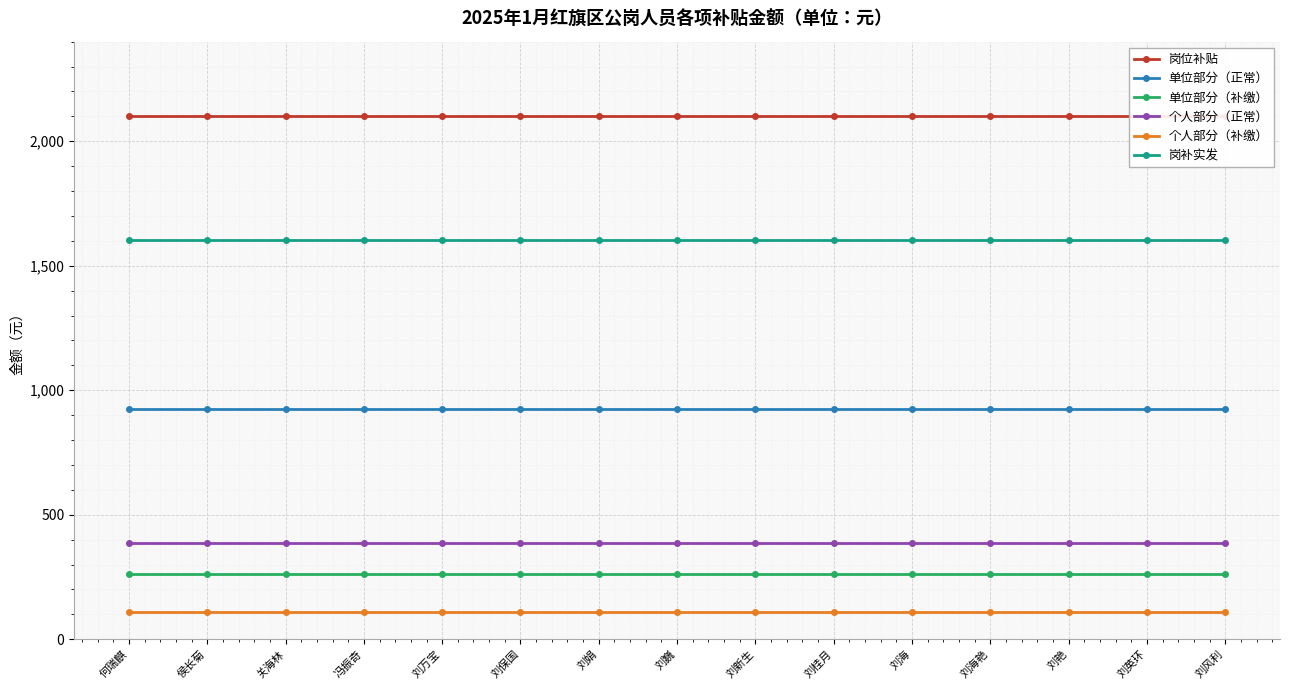

Reading left to right, list all the values displayed in this chart.

岗位补贴: 何瑞麒=2100.0	侯长菊=2100.0	关海林=2100.0	冯振奇=2100.0	刘万宝=2100.0	刘保国=2100.0	刘娟=2100.0	刘巍=2100.0	刘新生=2100.0	刘桂月=2100.0	刘海=2100.0	刘海艳=2100.0	刘艳=2100.0	刘英环=2100.0	刘风利=2100.0
单位部分（正常）: 何瑞麒=926.2	侯长菊=926.2	关海林=926.2	冯振奇=926.2	刘万宝=926.2	刘保国=926.2	刘娟=926.2	刘巍=926.2	刘新生=926.2	刘桂月=926.2	刘海=926.2	刘海艳=926.2	刘艳=926.2	刘英环=926.2	刘风利=926.2
单位部分（补缴）: 何瑞麒=261.3	侯长菊=261.3	关海林=261.3	冯振奇=261.3	刘万宝=261.3	刘保国=261.3	刘娟=261.3	刘巍=261.3	刘新生=261.3	刘桂月=261.3	刘海=261.3	刘海艳=261.3	刘艳=261.3	刘英环=261.3	刘风利=261.3
个人部分（正常）: 何瑞麒=386.9	侯长菊=386.9	关海林=386.9	冯振奇=386.9	刘万宝=386.9	刘保国=386.9	刘娟=386.9	刘巍=386.9	刘新生=386.9	刘桂月=386.9	刘海=386.9	刘海艳=386.9	刘艳=386.9	刘英环=386.9	刘风利=386.9
个人部分（补缴）: 何瑞麒=109.4	侯长菊=109.4	关海林=109.4	冯振奇=109.4	刘万宝=109.4	刘保国=109.4	刘娟=109.4	刘巍=109.4	刘新生=109.4	刘桂月=109.4	刘海=109.4	刘海艳=109.4	刘艳=109.4	刘英环=109.4	刘风利=109.4
岗补实发: 何瑞麒=1603.8	侯长菊=1603.8	关海林=1603.8	冯振奇=1603.8	刘万宝=1603.8	刘保国=1603.8	刘娟=1603.8	刘巍=1603.8	刘新生=1603.8	刘桂月=1603.8	刘海=1603.8	刘海艳=1603.8	刘艳=1603.8	刘英环=1603.8	刘风利=1603.8